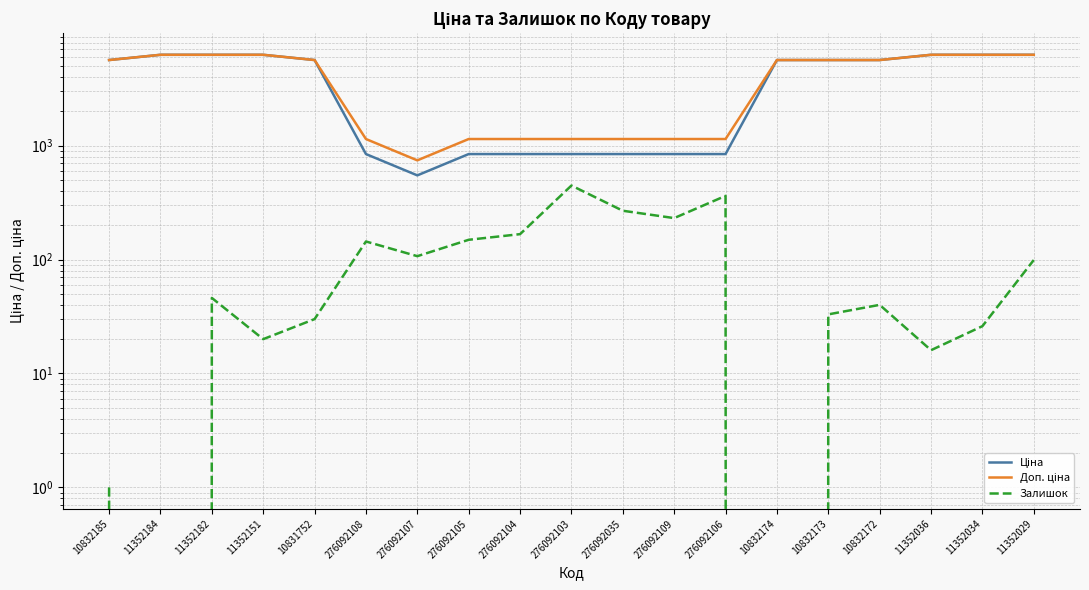

What is the label of the 4th point from the left?

11352151